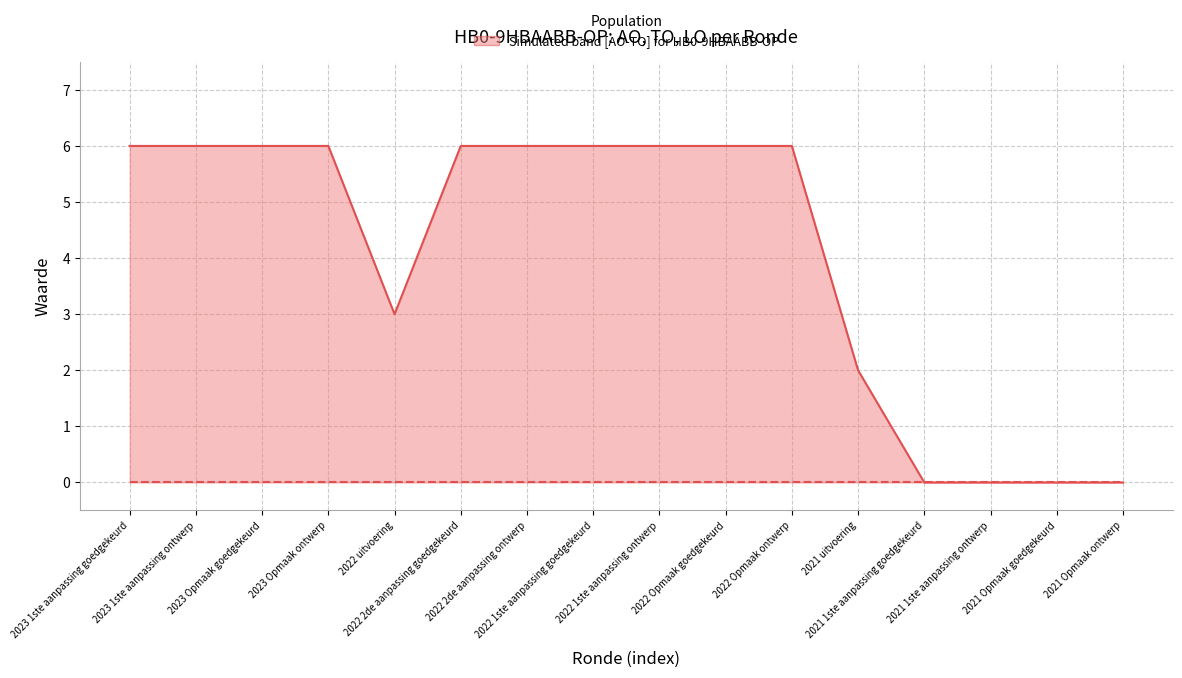

What is the sum of all AO values?

65